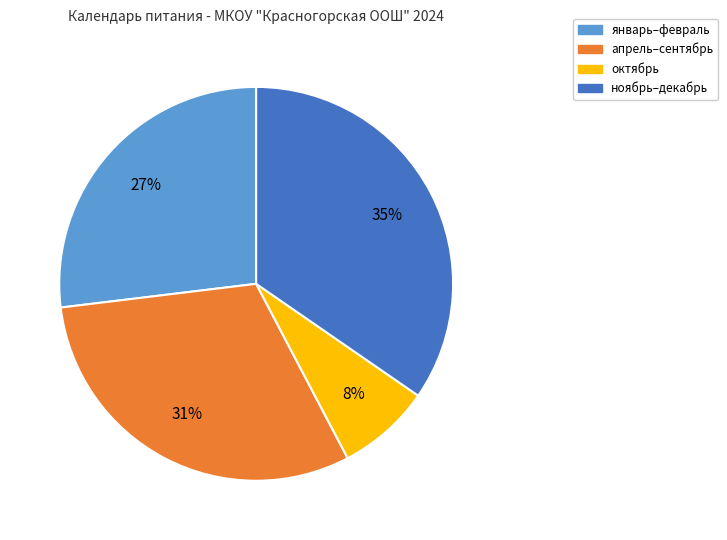

True or false: октябрь accounts for 8% of the total.

True